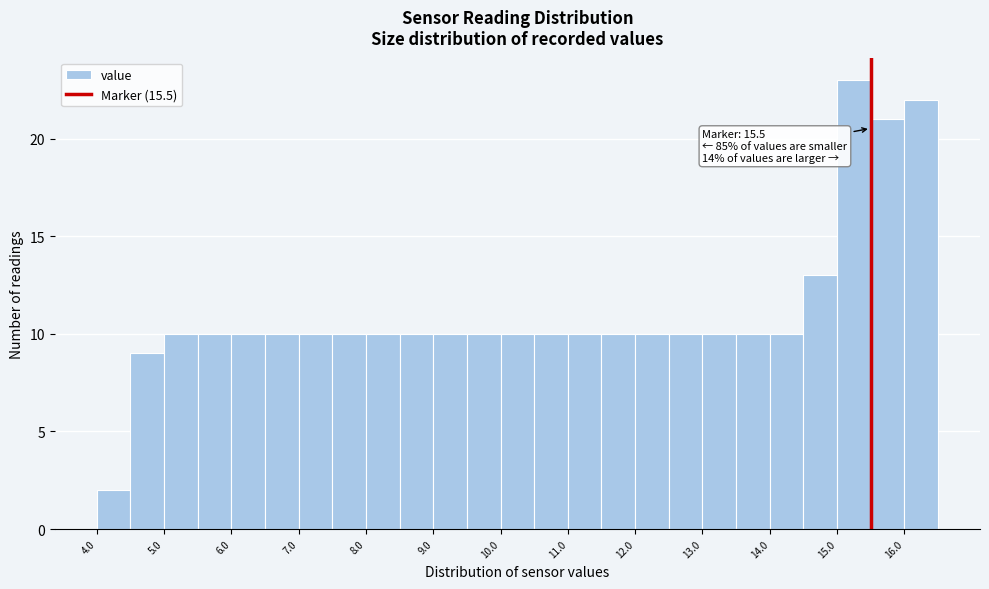

Which range on the x-axis has the tallest bar?

15.0 to 15.5